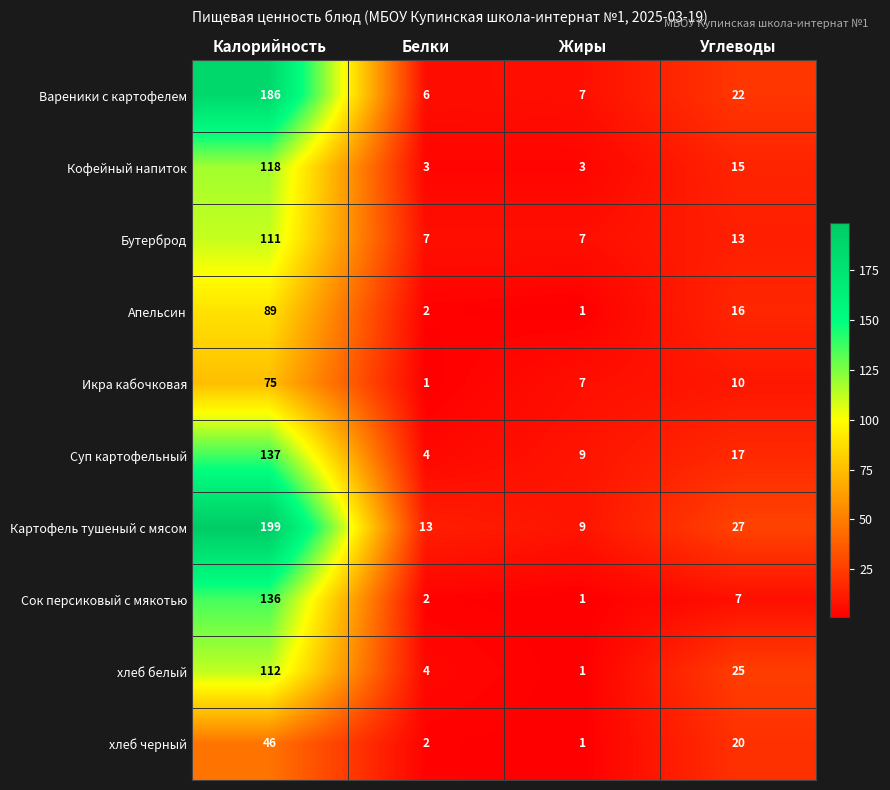

Where is хлеб белый nearest to the value 56?

Углеводы